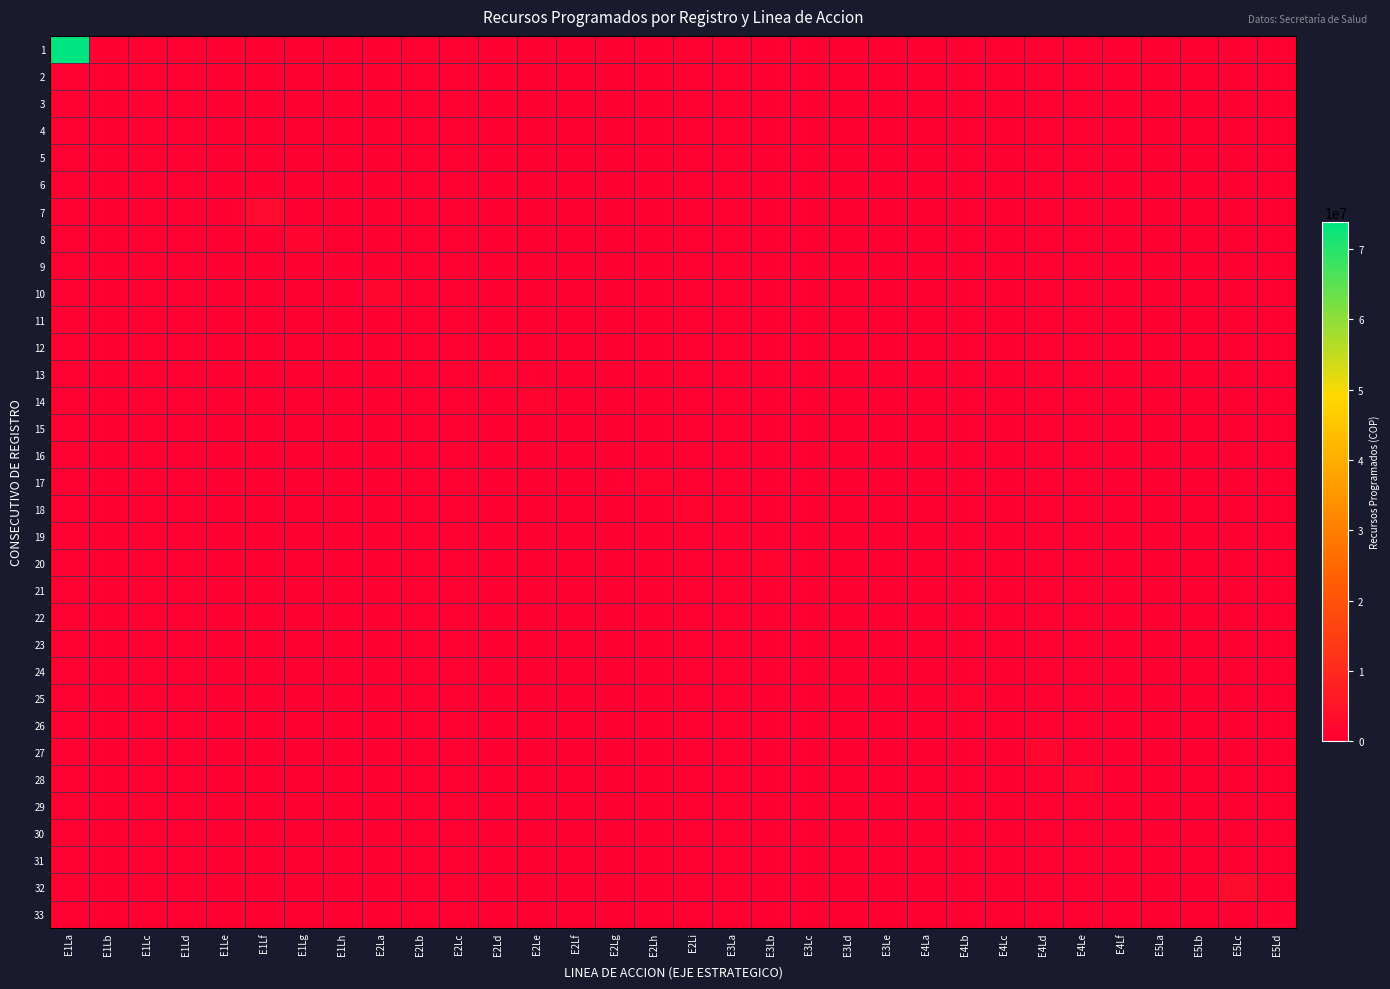

List the series in order of their peak value, lowest first.

2, 6, 11, 12, 16, 21, 22, 23, 24, 26, 29, 31, 3, 9, 15, 30, 33, 5, 4, 19, 13, 17, 20, 25, 14, 8, 18, 10, 27, 28, 7, 32, 1